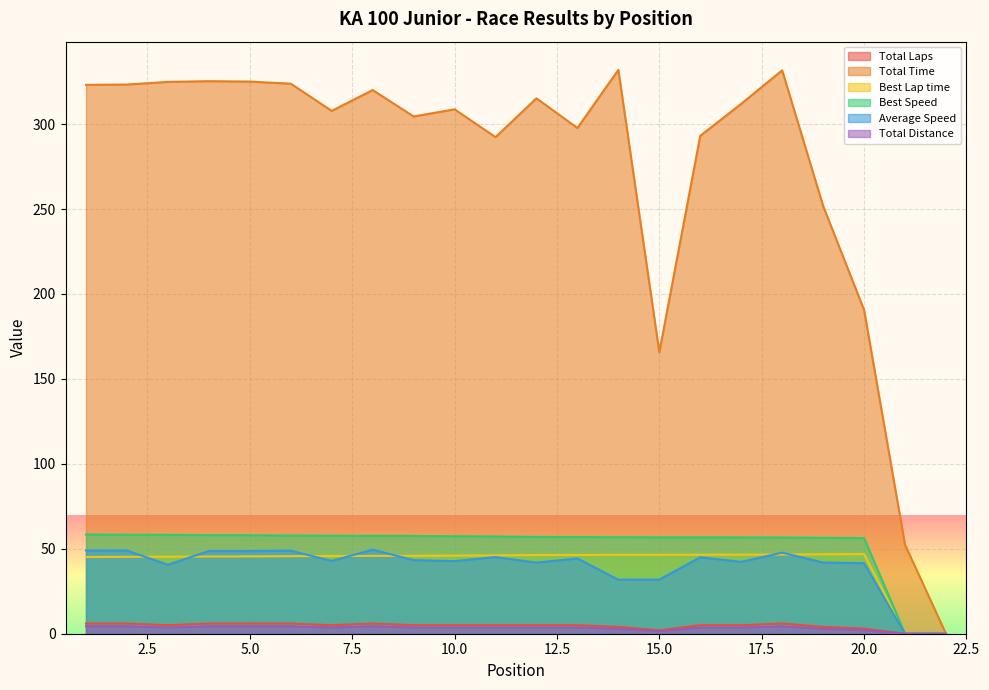

At which category does the chart reach its minimum across all series?

21